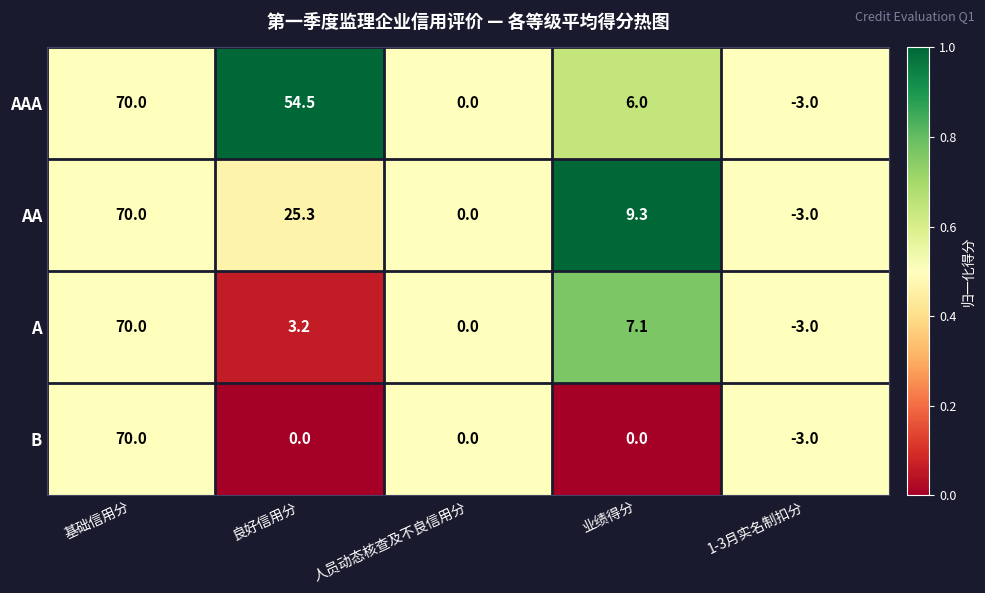

Which category has the lowest value across all series?

1-3月实名制扣分